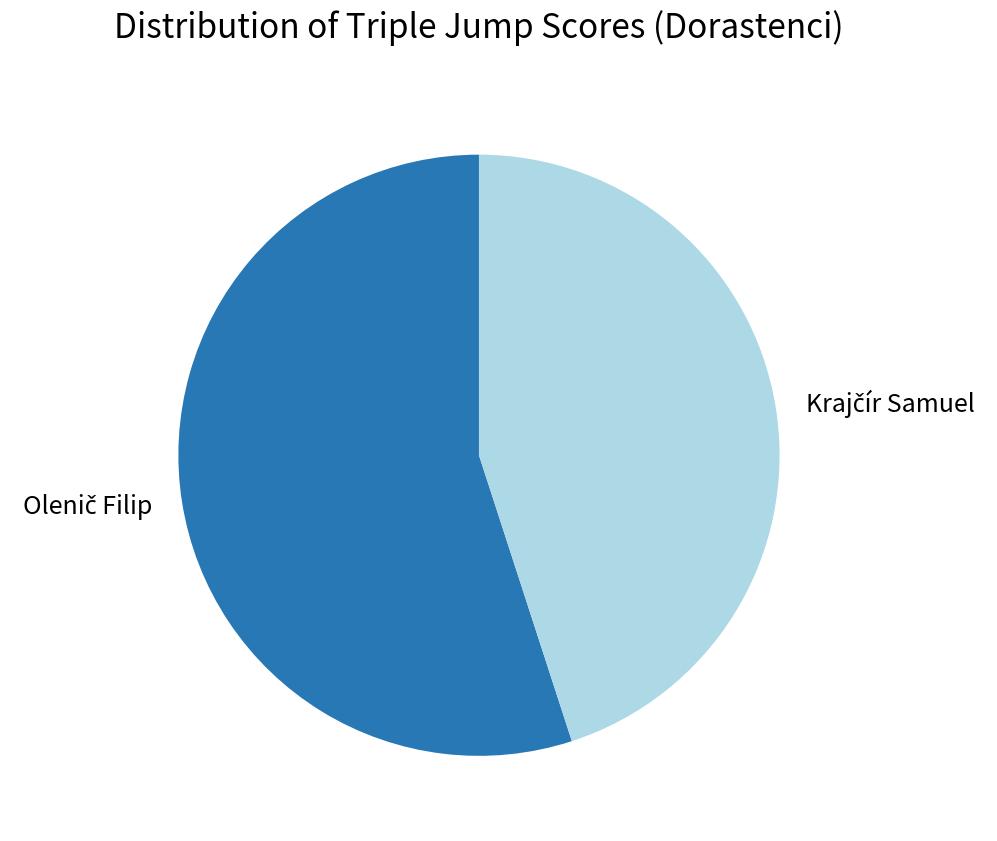

Is there any slice that represents more than half of the pie?

Yes